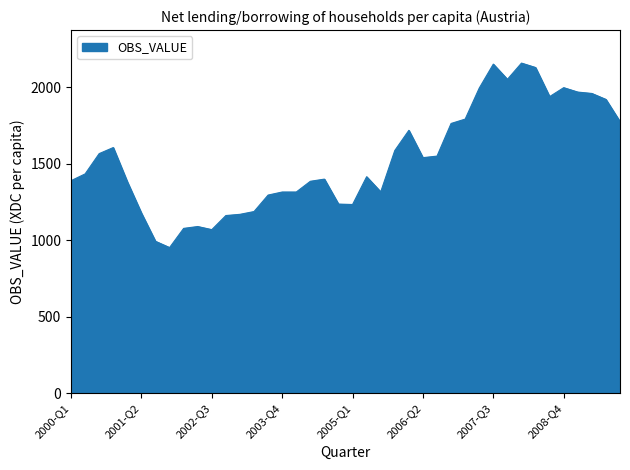

What is the minimum value shown in the chart?

952.3